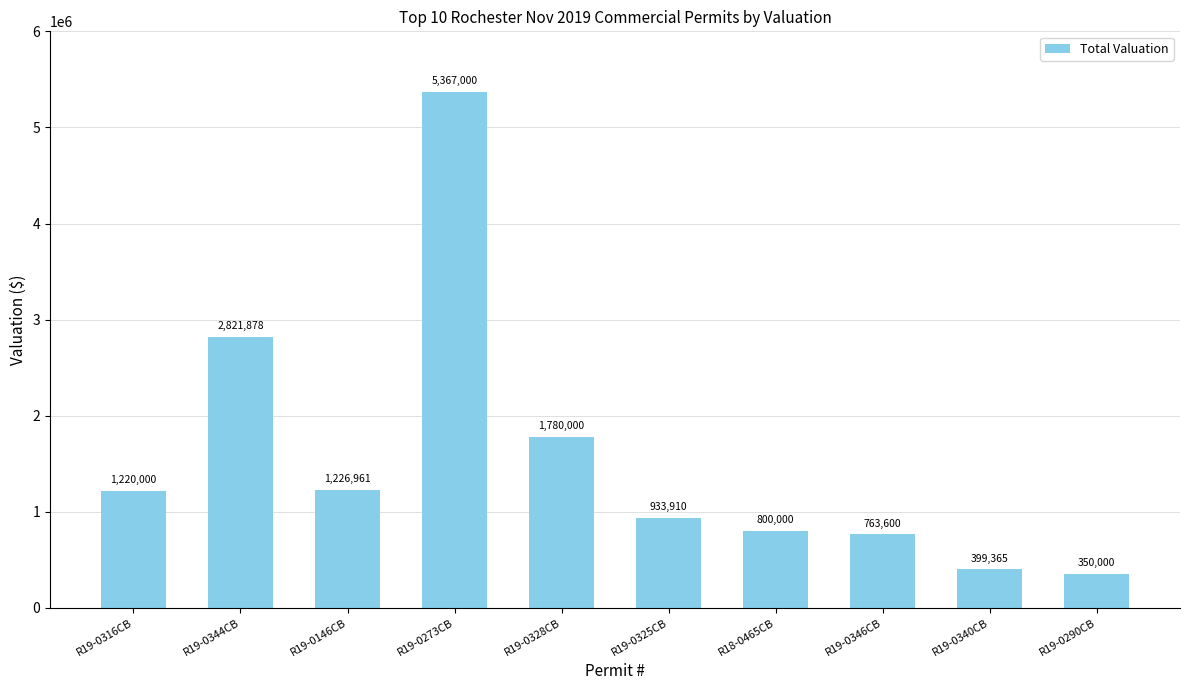

Are the bars horizontal?

No